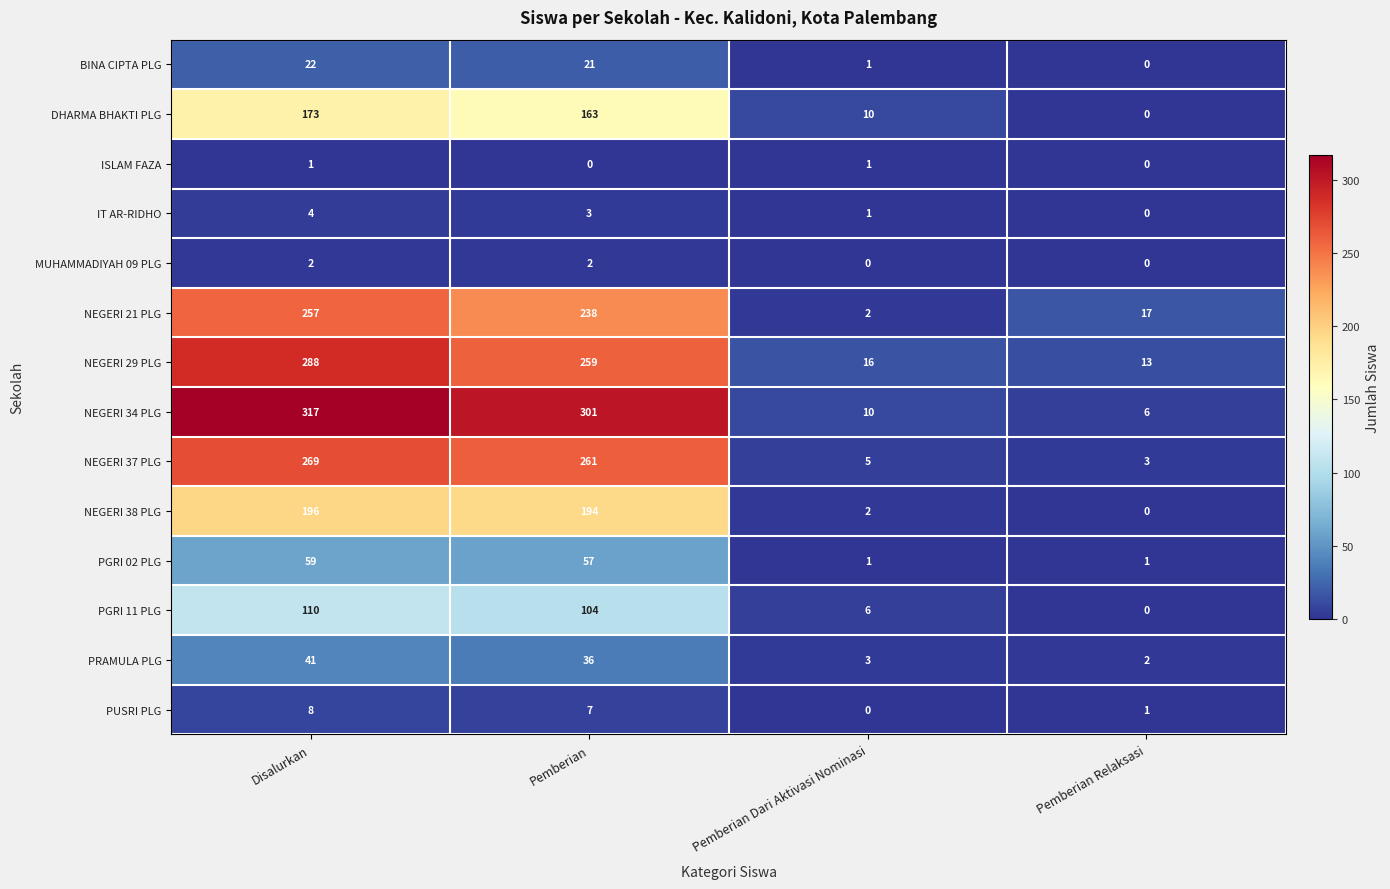

What is the difference between the highest and lowest values at Pemberian Relaksasi?

17